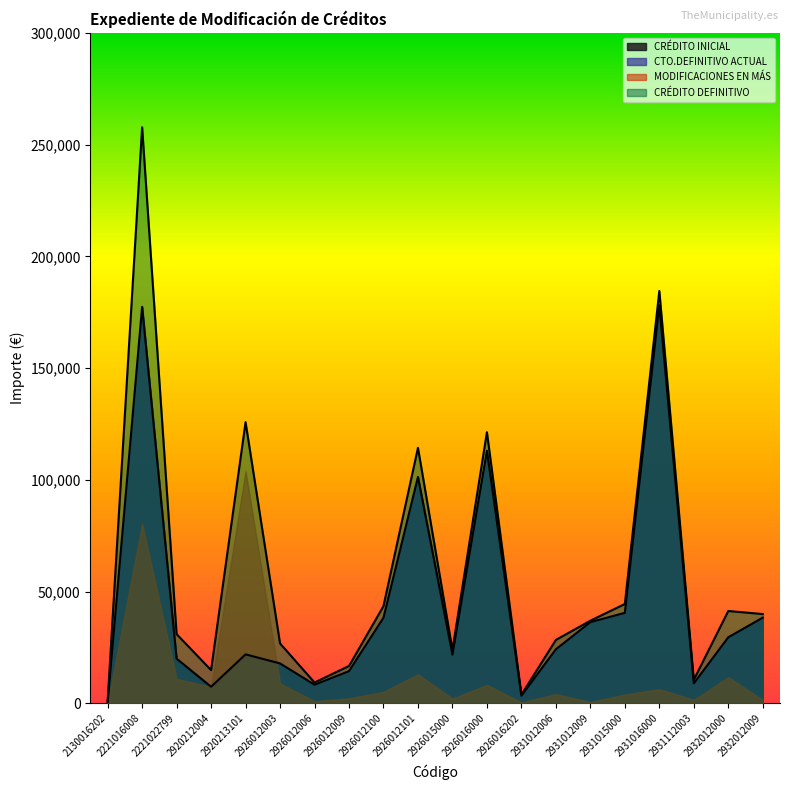

True or false: CRÉDITO INICIAL and CRÉDITO DEFINITIVO intersect in this chart.

False